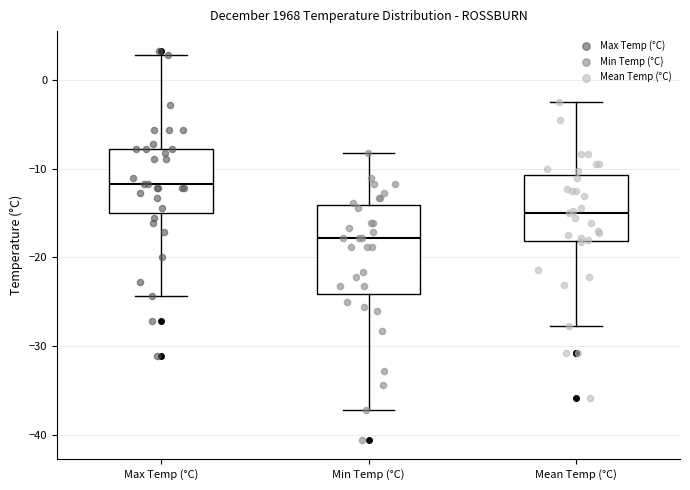

Which box's median line is the highest?

Max Temp (°C)